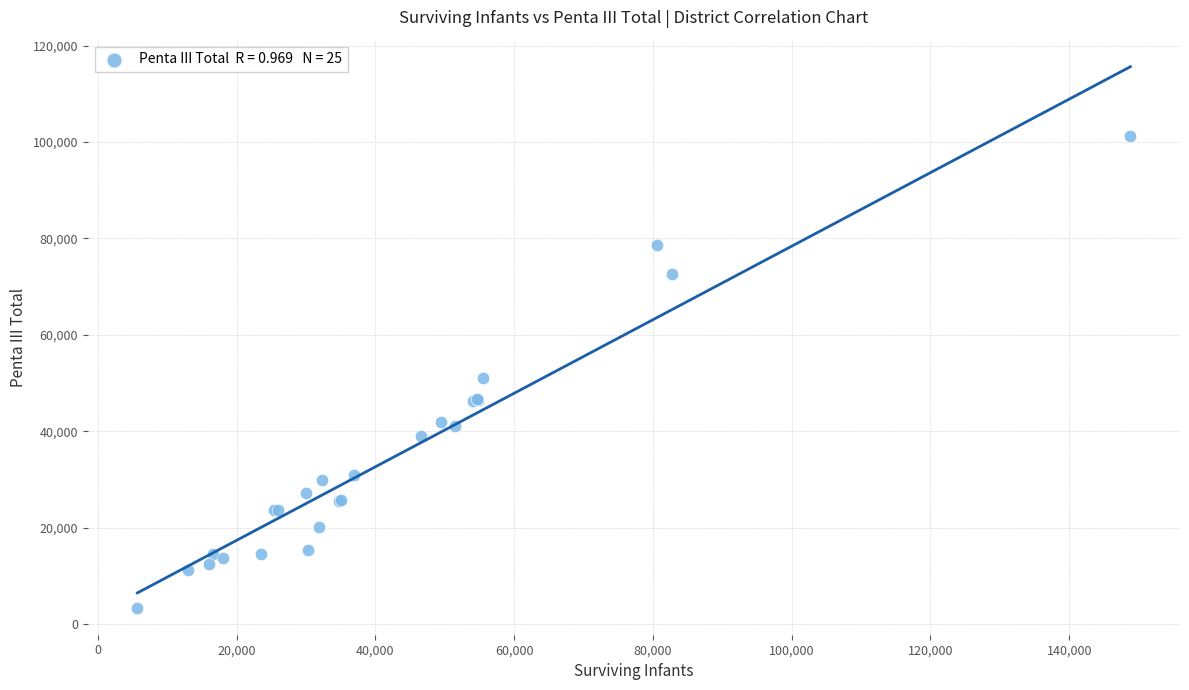

What Y value in the scatter plot is closest to 52373?

51037